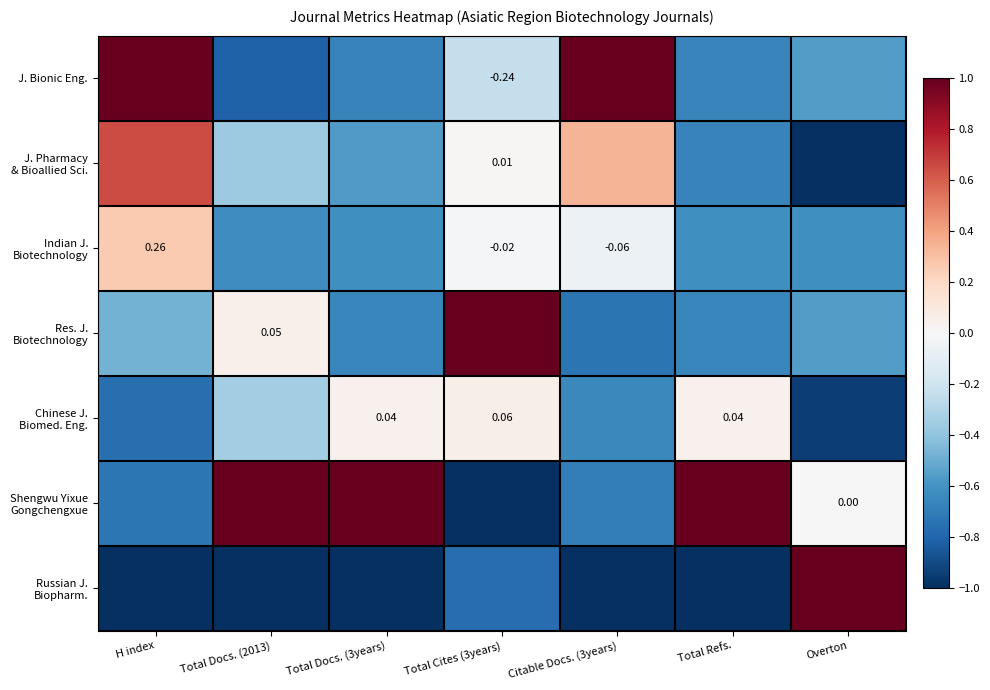

At how many categories does at least one series exceed 0?

7